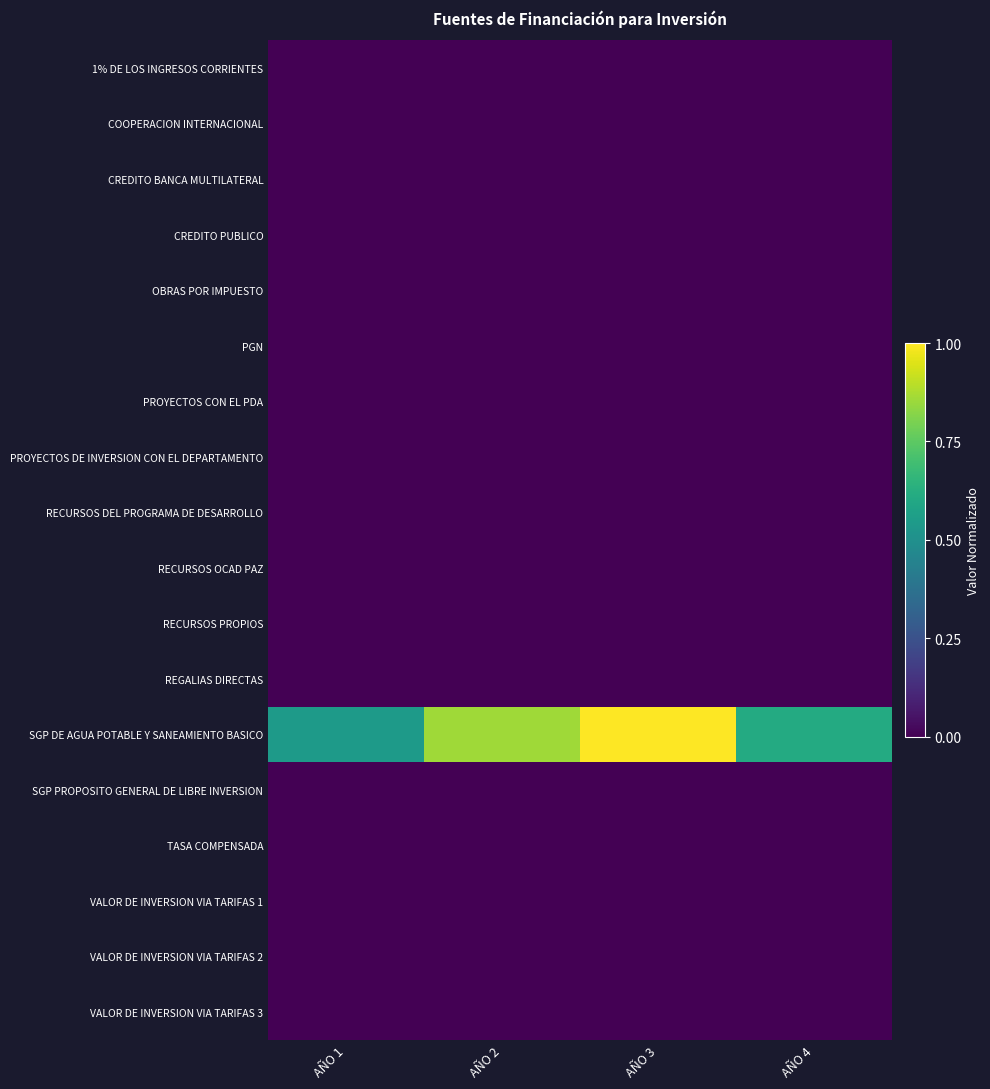

What is the difference between the highest and lowest values at AÑO 3?

1.0